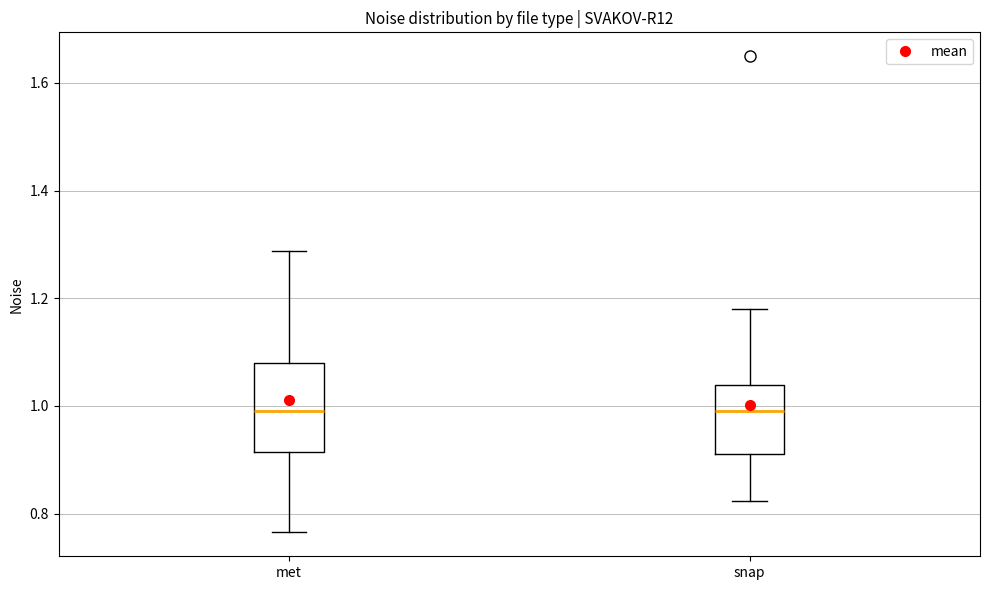

Where is the lower edge of the box for met on the y-axis? The values are not printed on the chart, so give them approximately, as read against the axis.

0.92